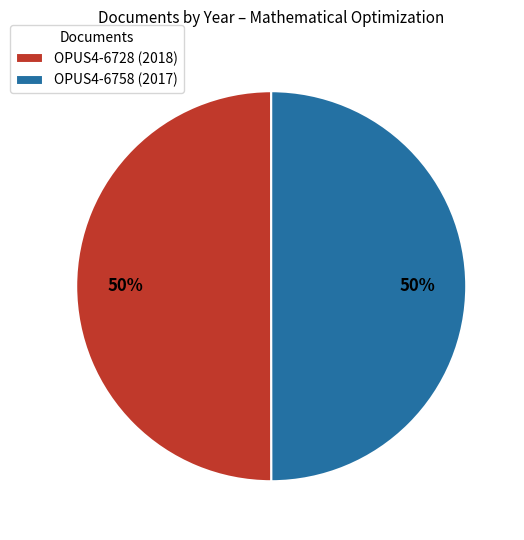

To the nearest percent, what percentage of the pie is OPUS4-6728?

50%